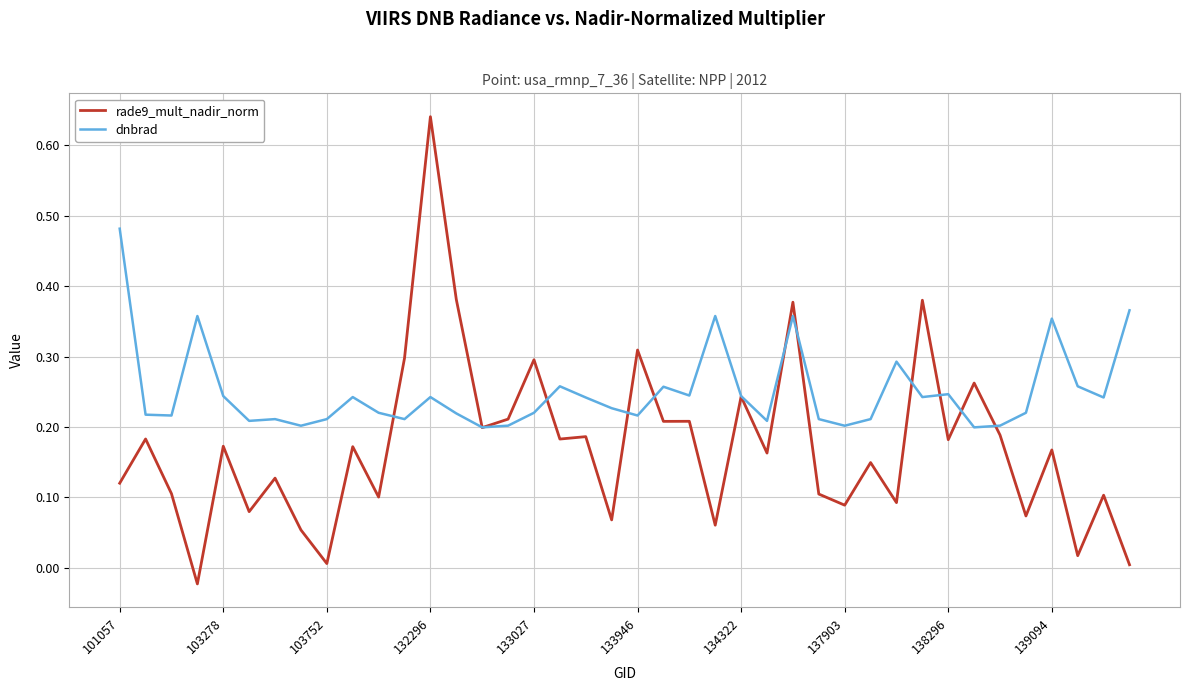

List the series in order of their peak value, lowest first.

dnbrad, rade9_mult_nadir_norm